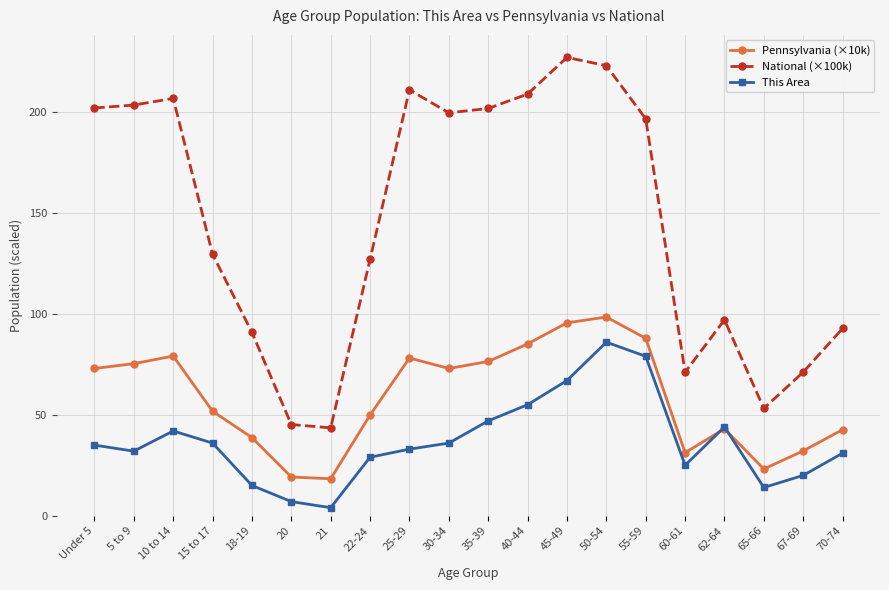

At how many categories does at least one series exceed 106?

12